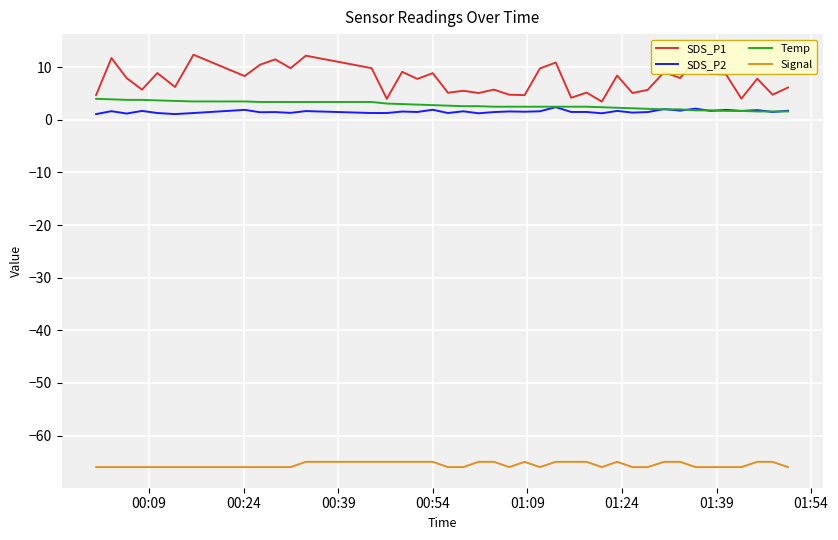

True or false: SDS_P1 and Signal cross at least once.

False